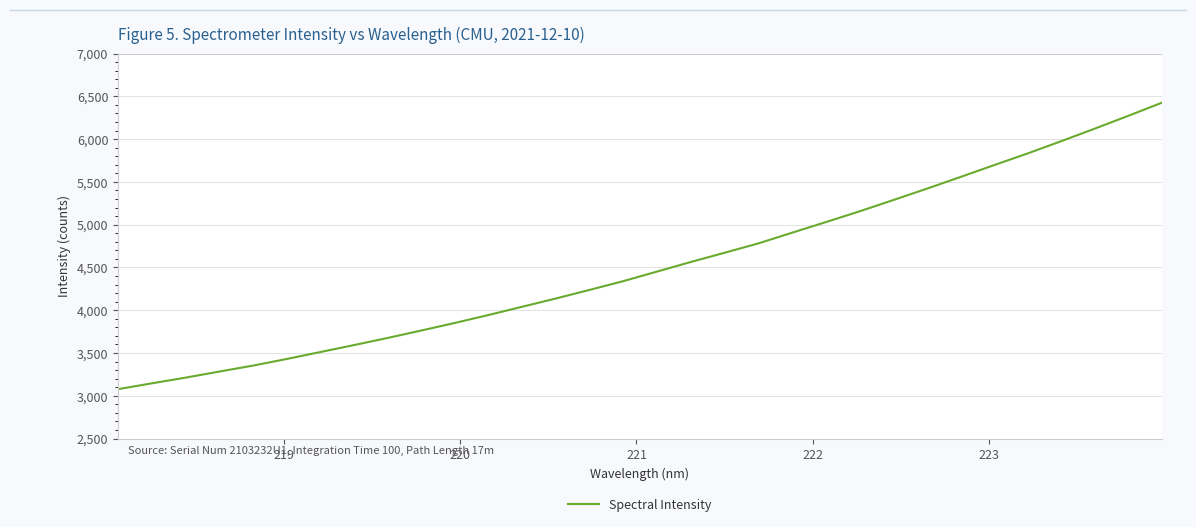

How many lines are shown in the chart?

1